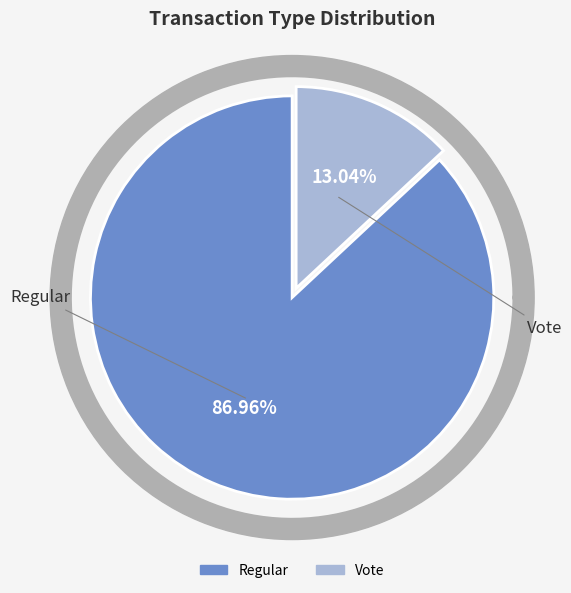

To the nearest percent, what percentage of the pie is Vote?

13%